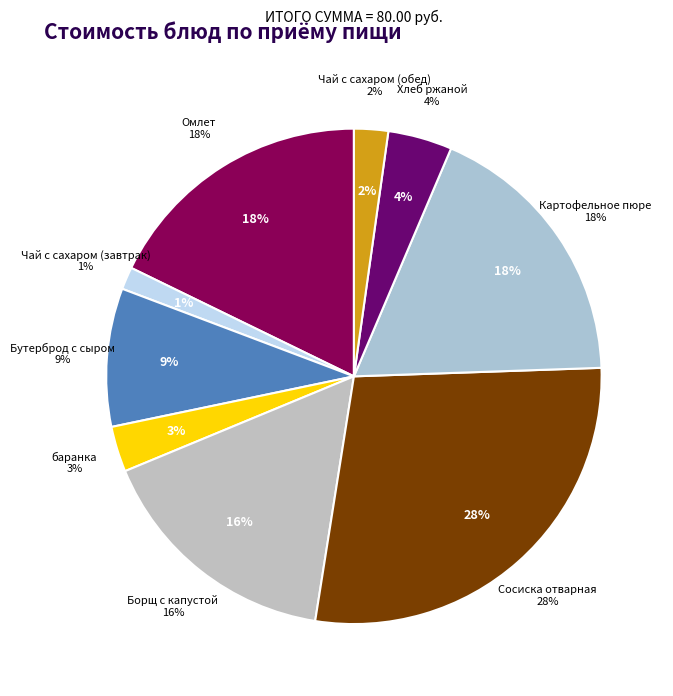

Which category has the smallest portion of the pie?

Чай с сахаром (завтрак)